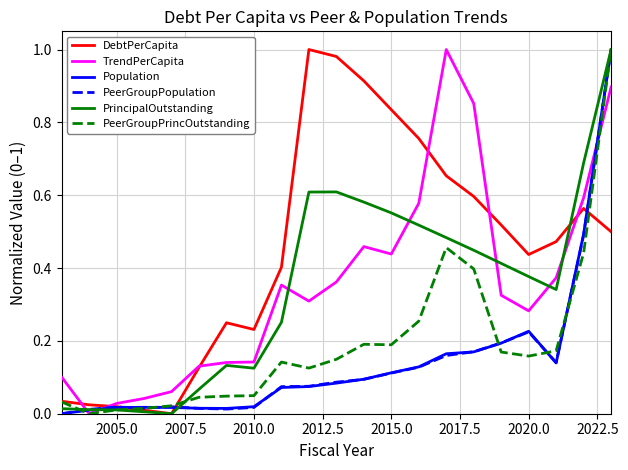

Which series has the largest total across all categories?

DebtPerCapita